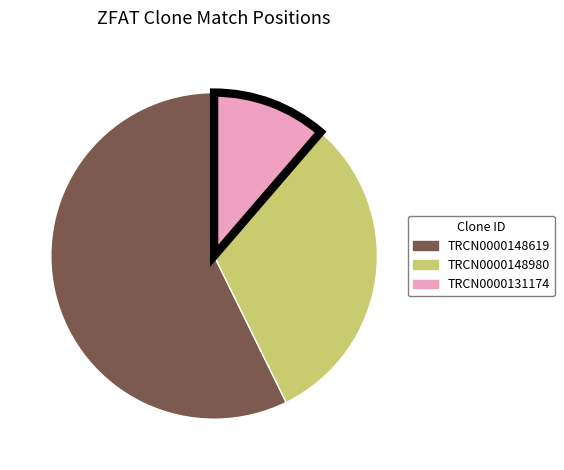

Is there a majority slice in this chart?

Yes